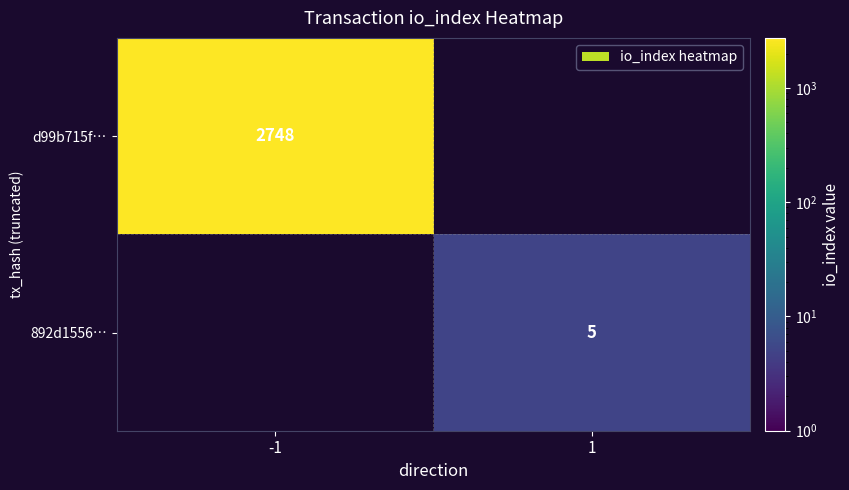

Is it true that d99b715f… equals 4645.1 at -1?

False